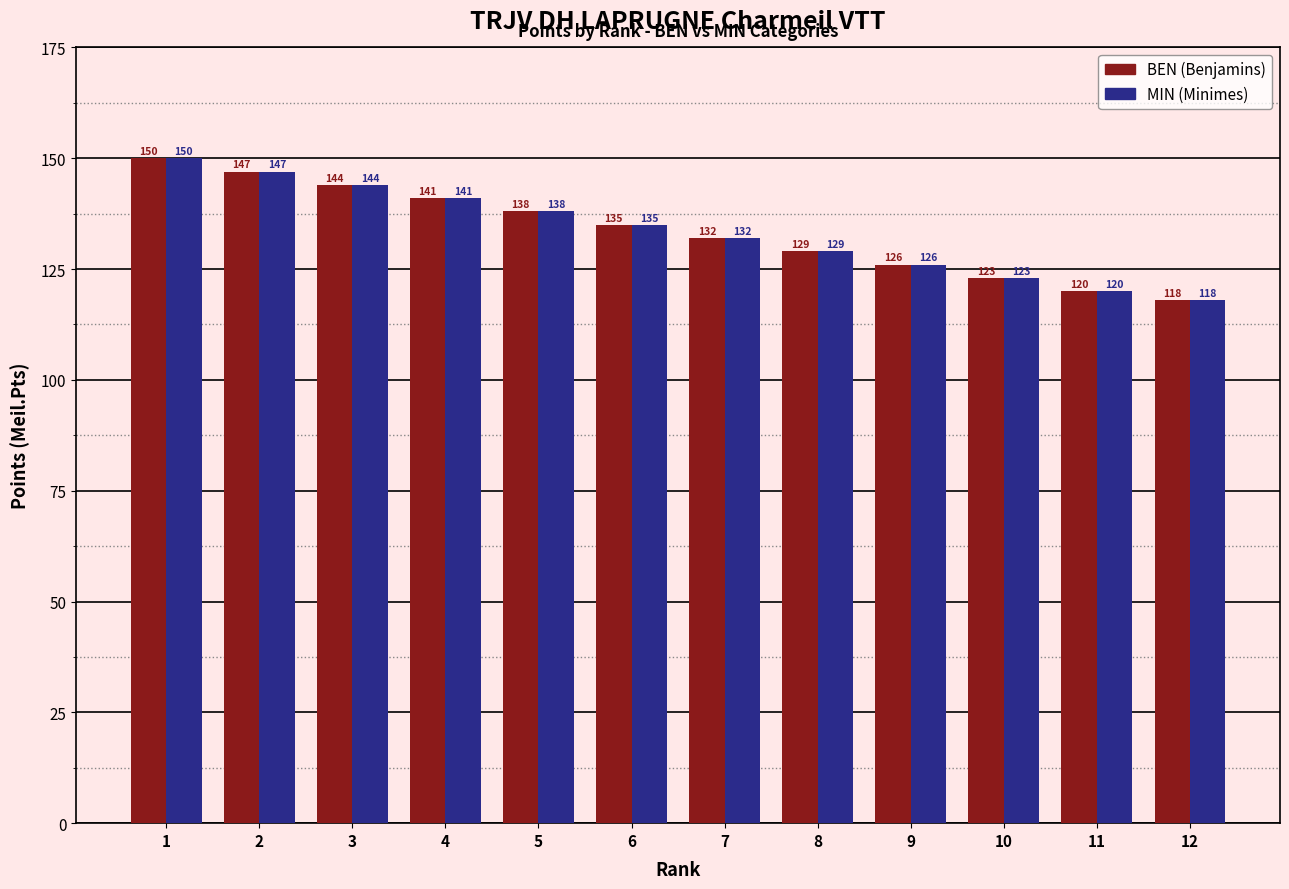

What is the smallest value displayed?

118